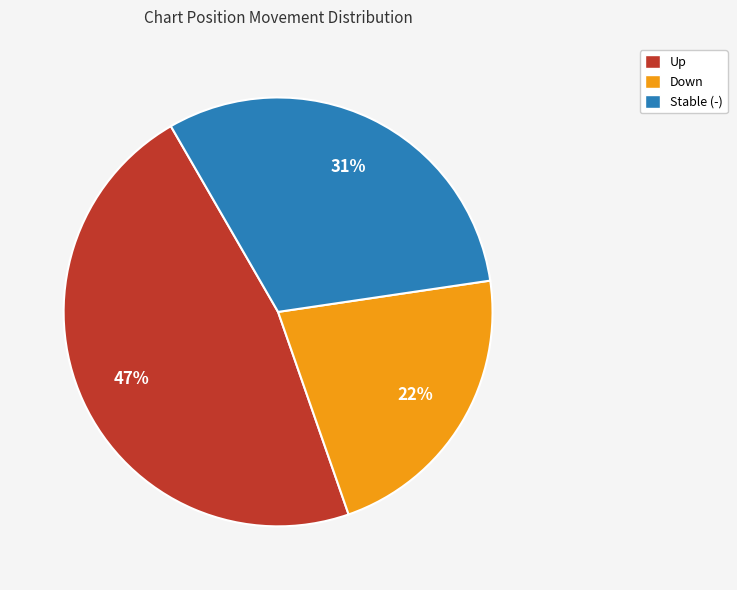

Is there a majority slice in this chart?

No